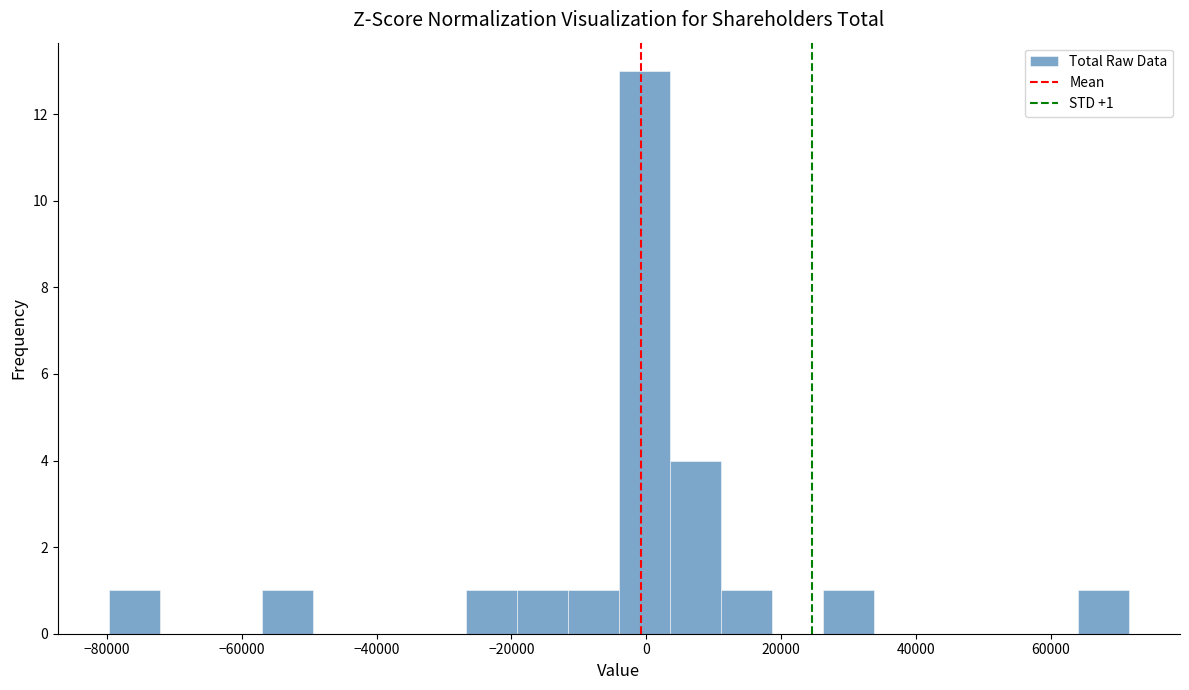

Read against the x-axis, roughly where is the centre of the tallest bar?

0